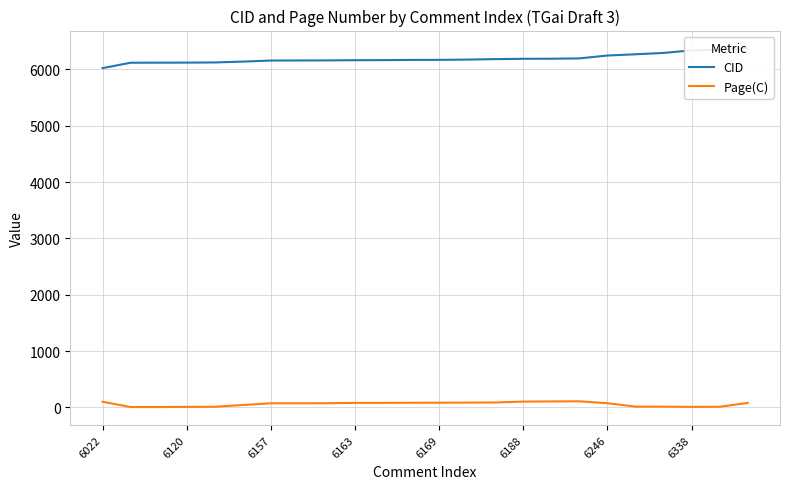

How many data points in CID are less than 6169?

12